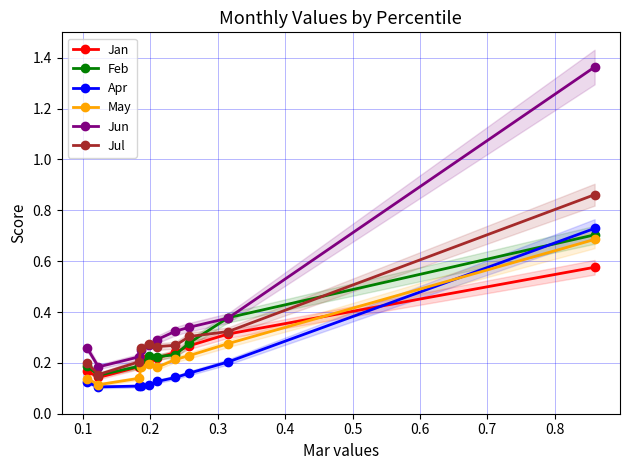

At how many categories does at least one series exceed 0?

10